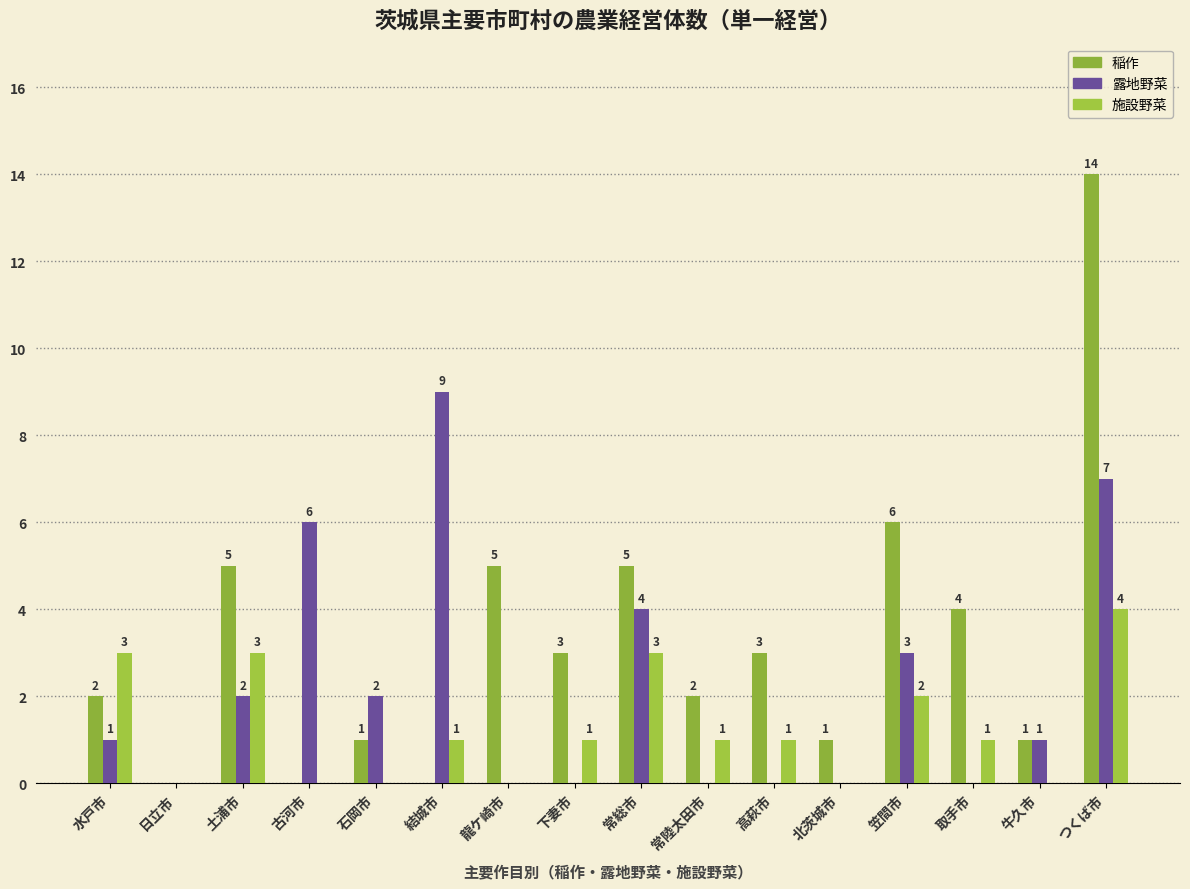

What is the value of the 施設野菜 bar at the 8th from the left?

1